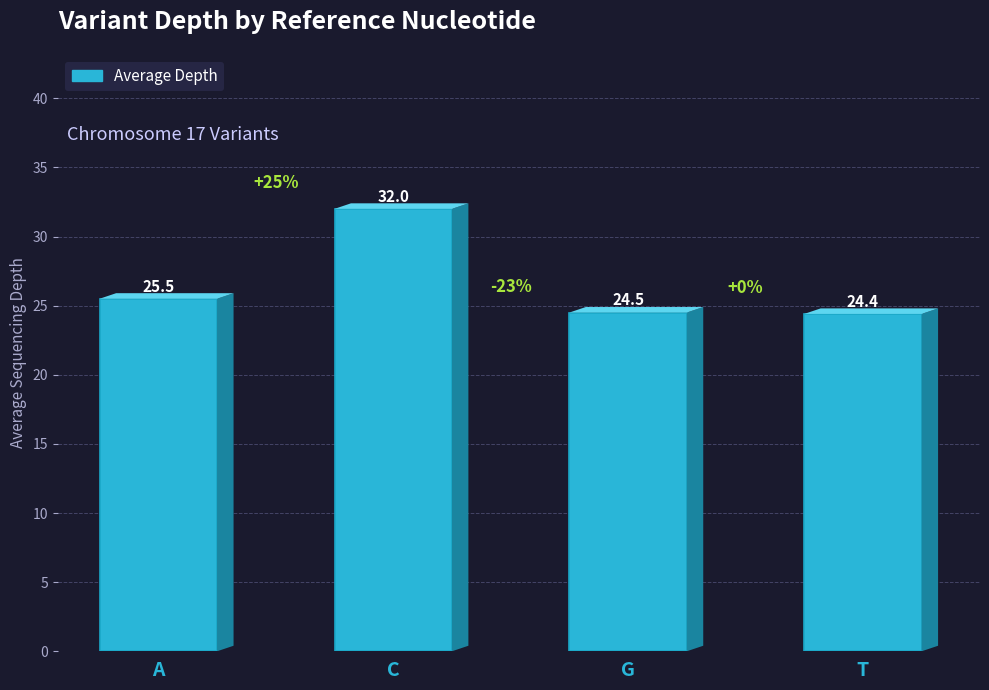

Is it true that the value at C is 32.0?

True